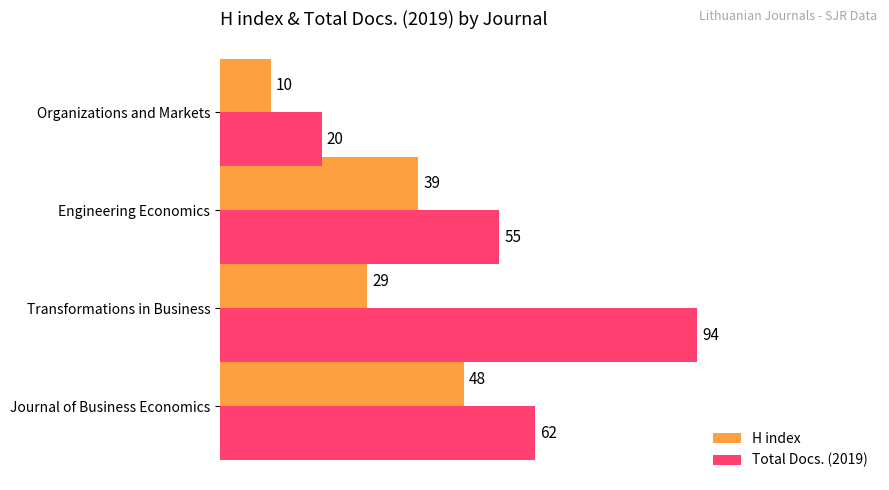

Where is H index nearest to the value 29?

Transformations in Business